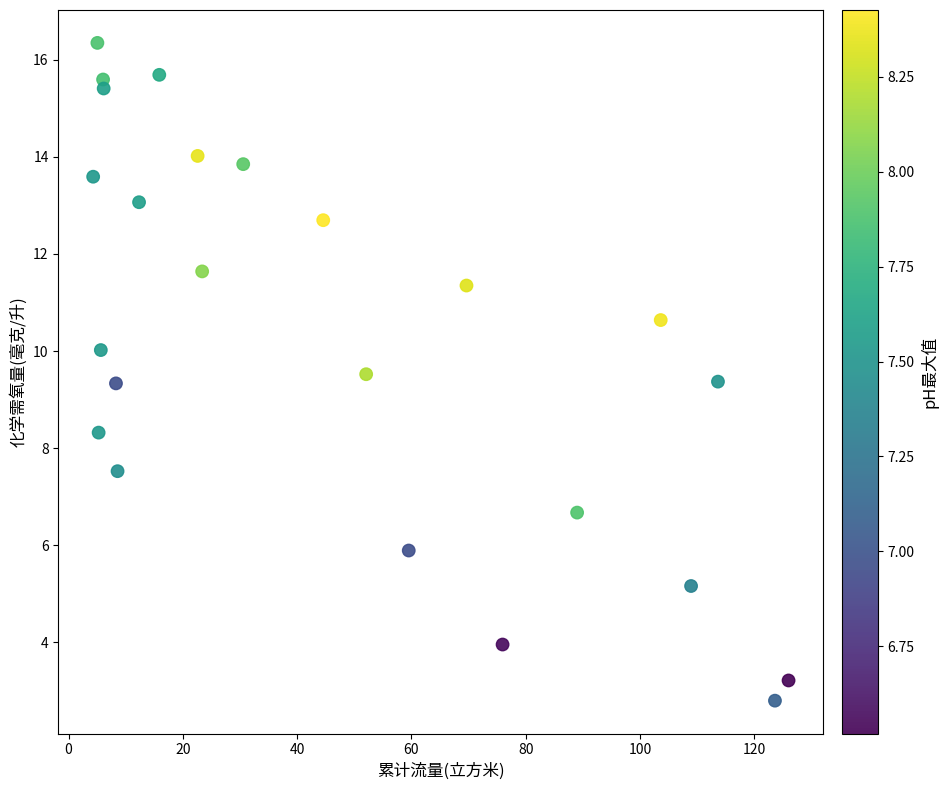

What is the range of Y values (max minus min)?

13.5